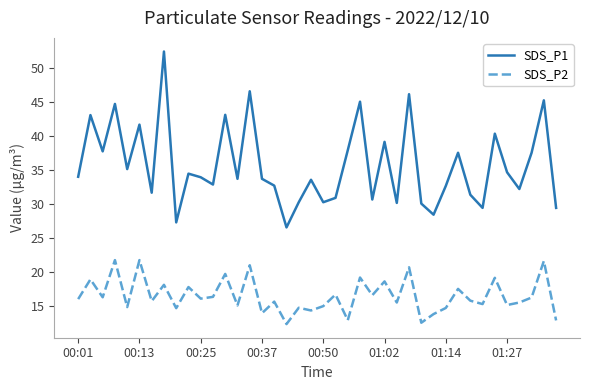

Which series has the widest spread of values?

SDS_P1